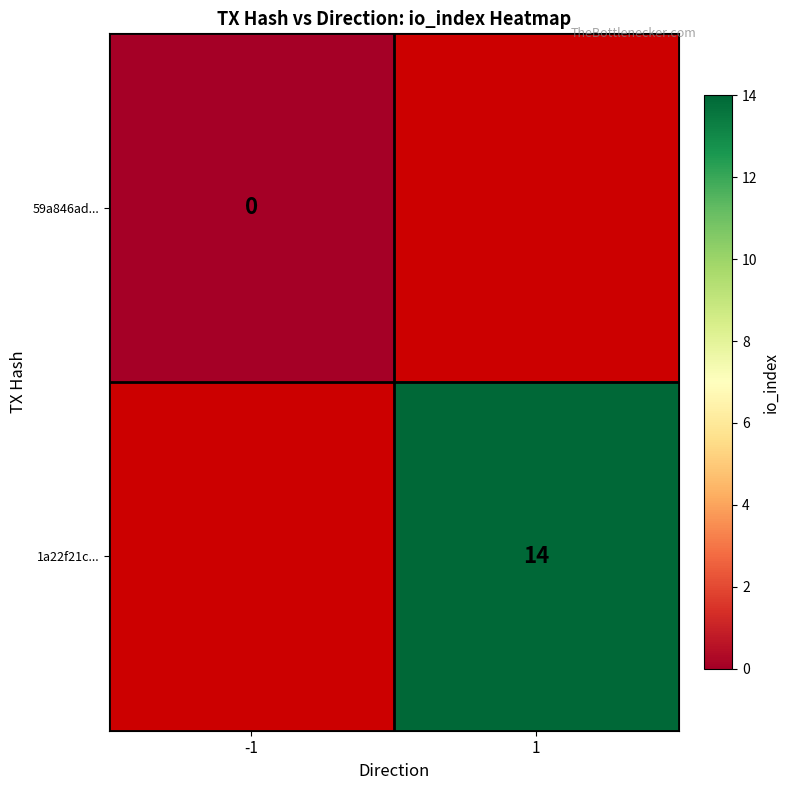

List the labels in order of 1a22f21c... value, smallest first.

-1, 1